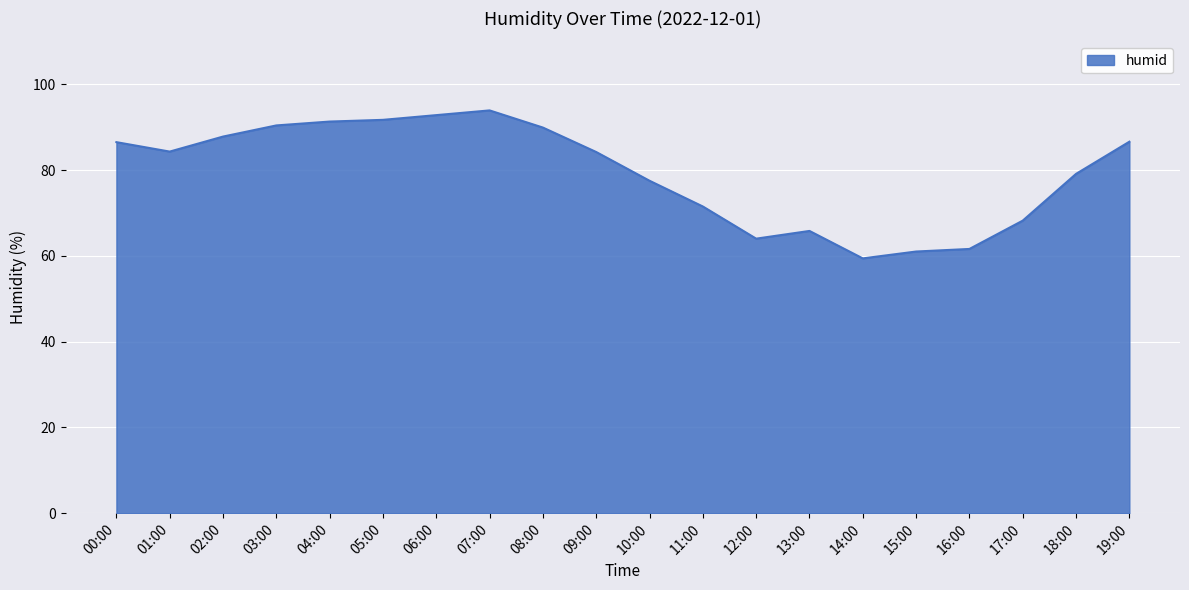

Does the chart display data point markers on the line(s)?

No